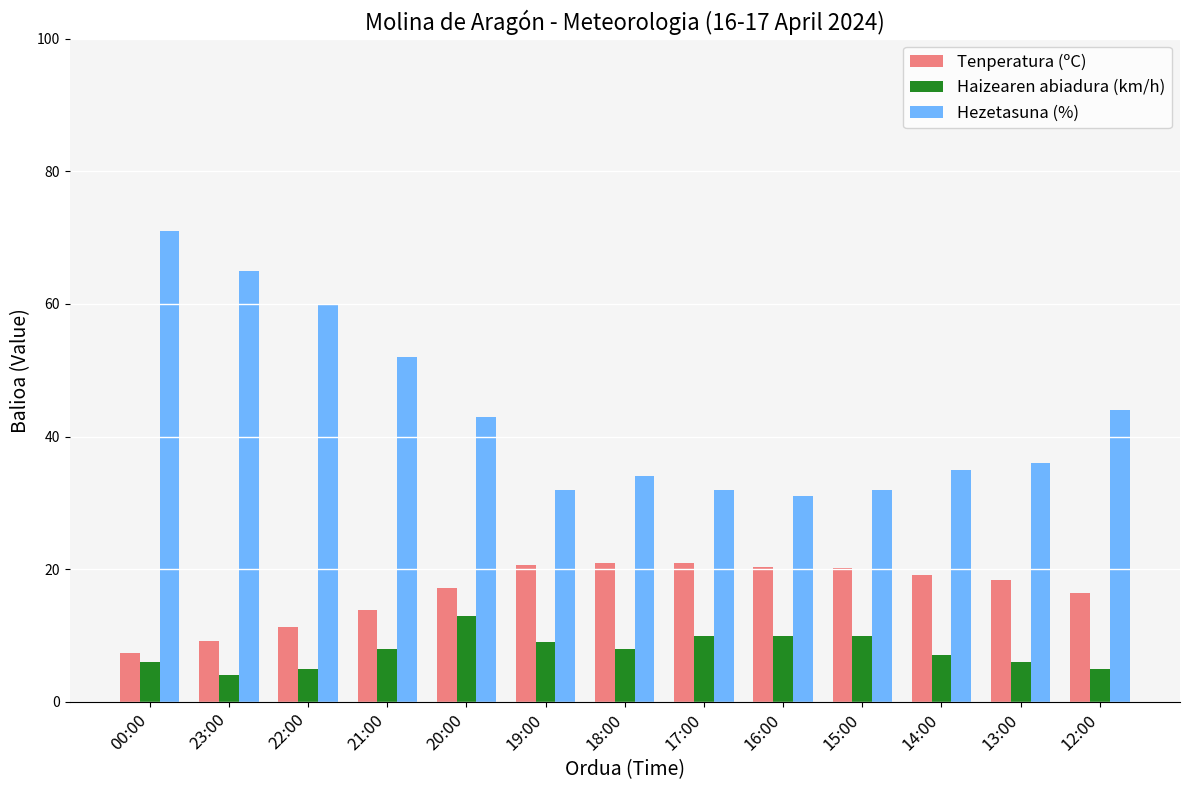

How many data points in Tenperatura (ºC) are less than 18?

6